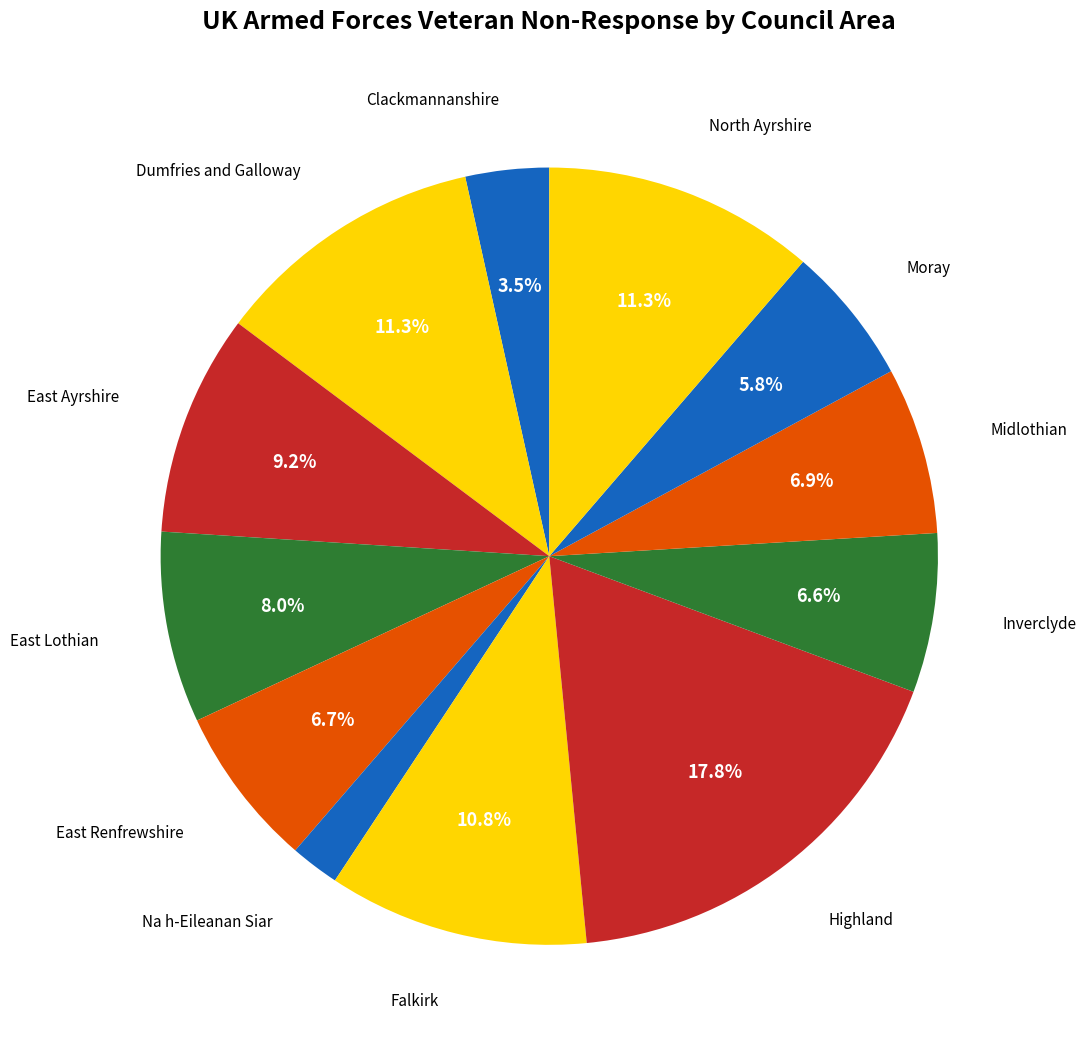

Count the number of slices in the pie.

12